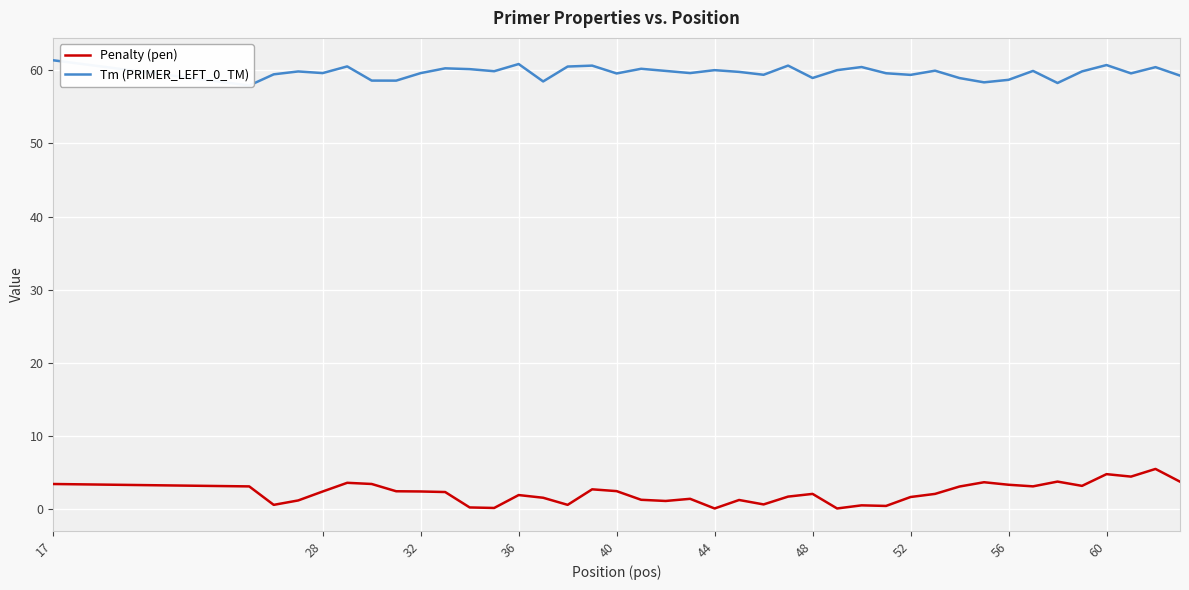

Does the chart display data point markers on the line(s)?

No